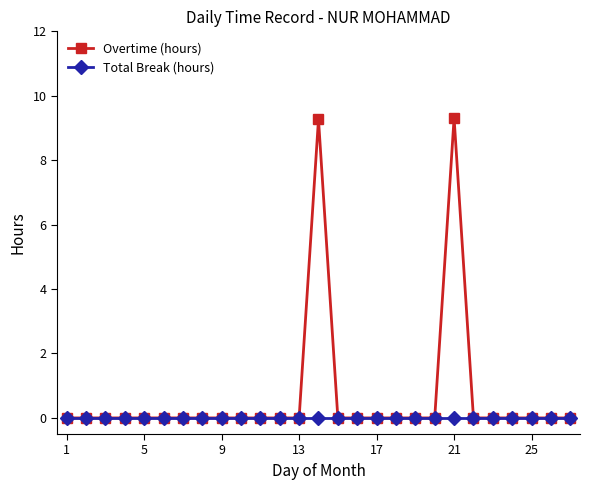

List the series in order of their overall mean, lowest first.

Total Break (hours), Overtime (hours)